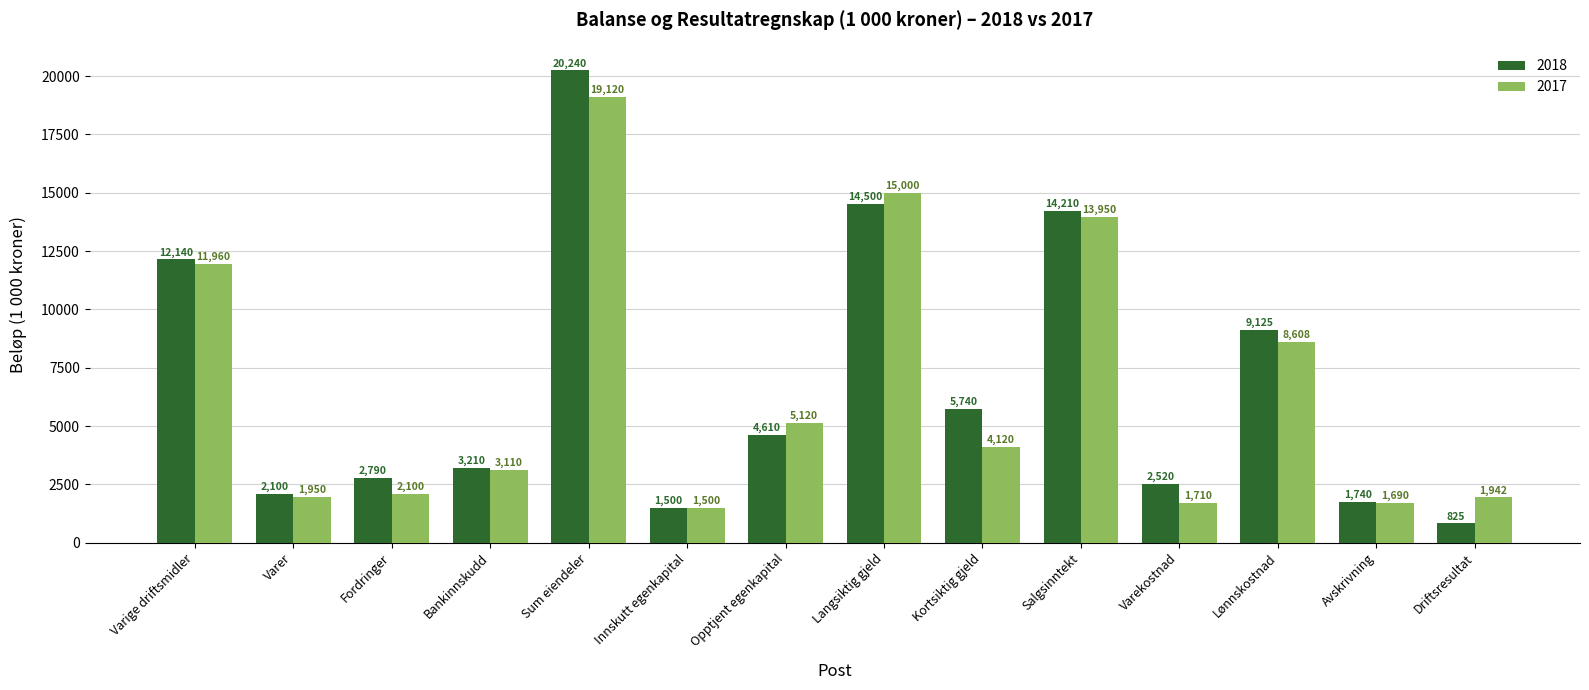

How many bars are there in each group?

2